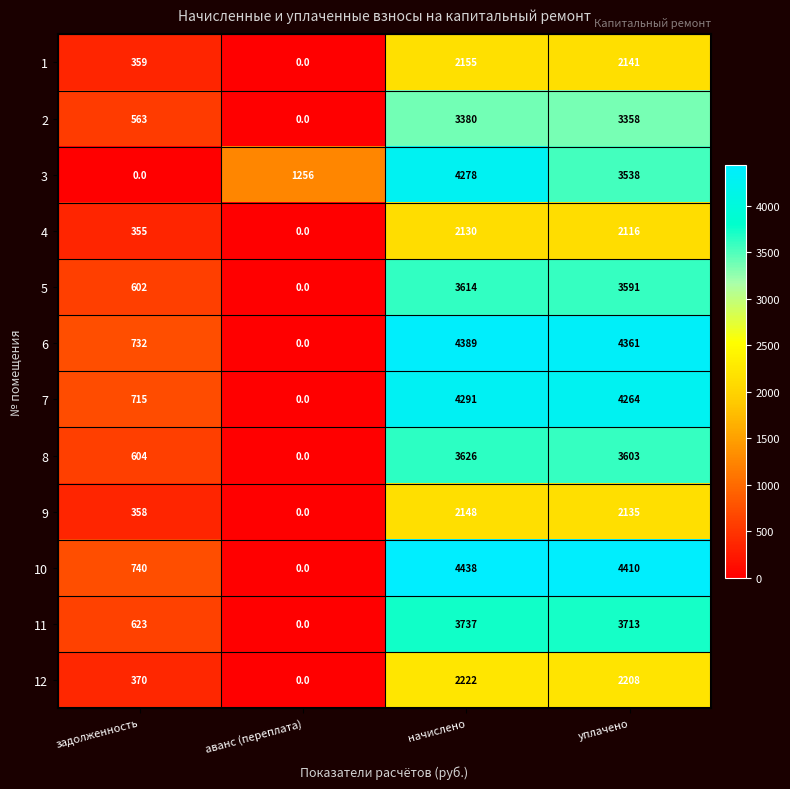

What is the maximum value for 9?

2148